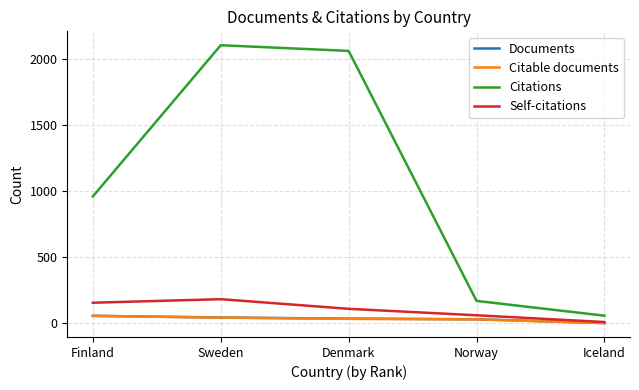

Read the Documents value at Denmark.

35